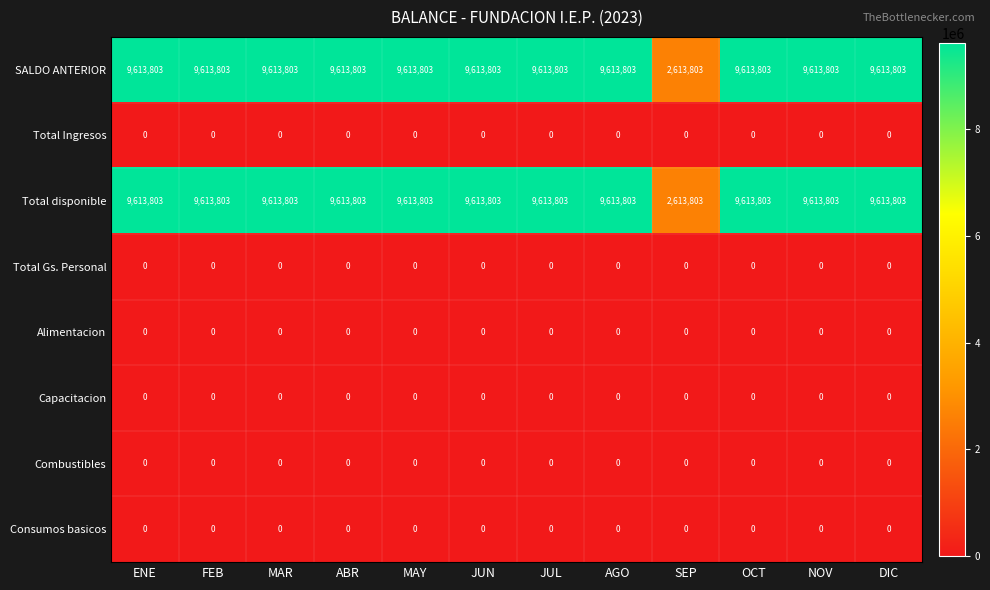

What is the difference between the highest and lowest values at ABR?

9613803